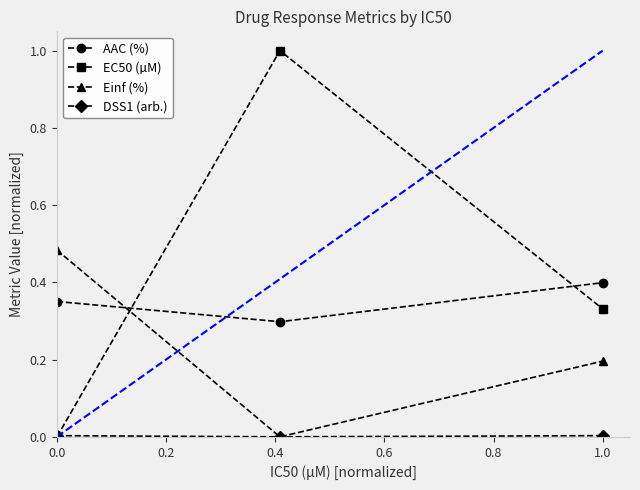

What is the value of the Einf (%) point at the 3rd from the left?

0.2